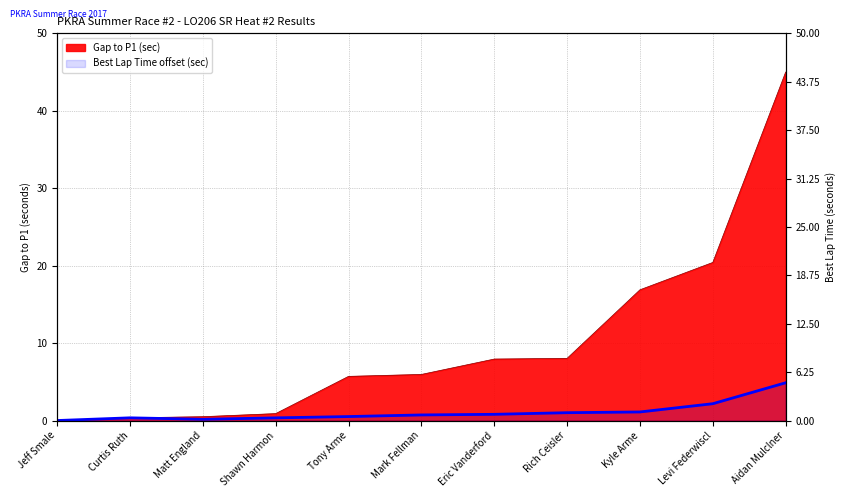

Does the chart have visible grid lines?

Yes